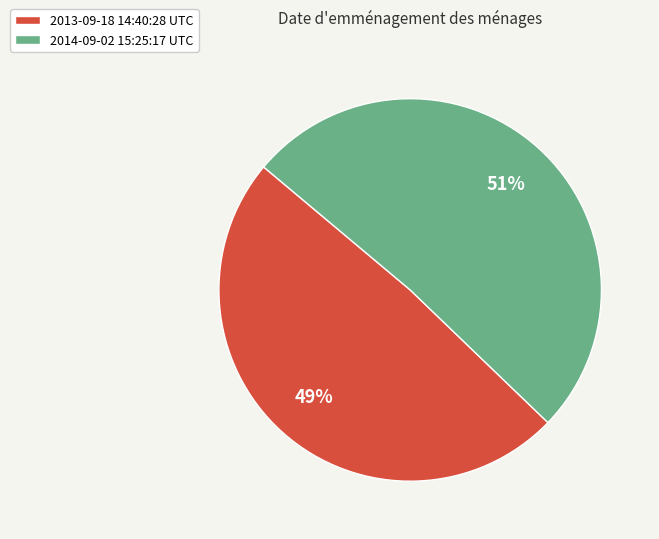

Rank the categories by value from lowest to highest.

2013-09-18 14:40:28 UTC, 2014-09-02 15:25:17 UTC